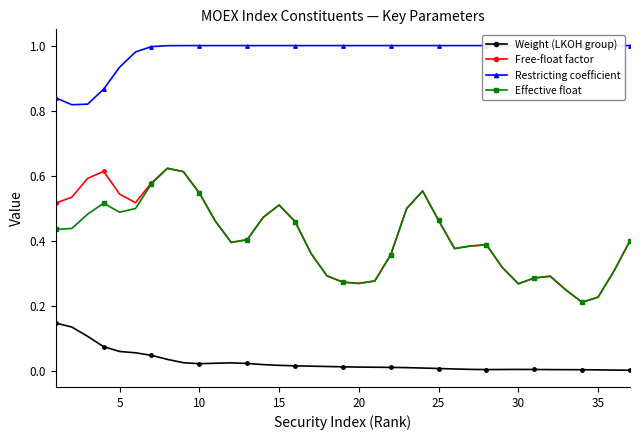

True or false: Weight (LKOH group) and Free-float factor cross at least once.

False